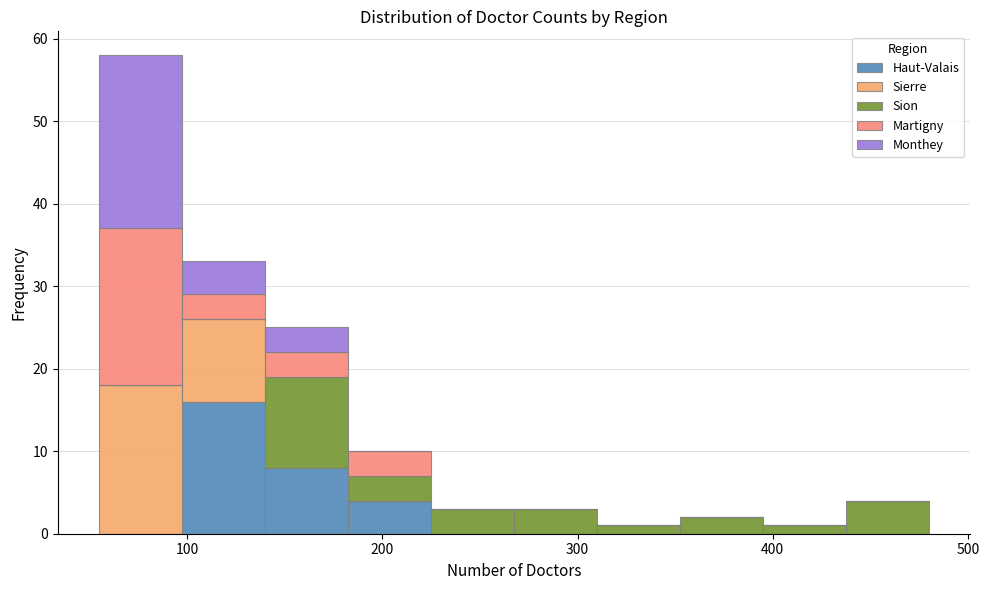

Reading left to right, list every stacked bar in this chart as the range it spans on the x-axis followed by its total height. Neither the bar edges nor the heights are printed on the chart, so give them approximately, as read against the axes.

60 to 100: 58
100 to 140: 33
140 to 180: 25
180 to 230: 10
230 to 270: 3
270 to 310: 3
310 to 350: 1
350 to 400: 2
400 to 440: 1
440 to 480: 4